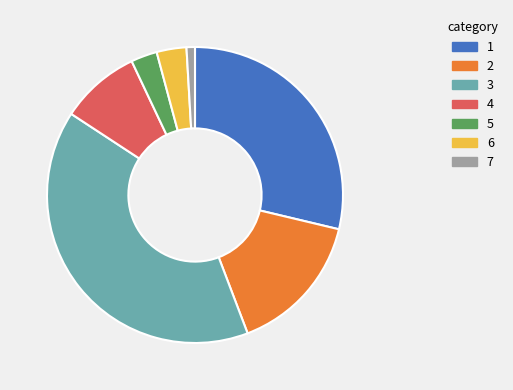

Is there a majority slice in this chart?

No